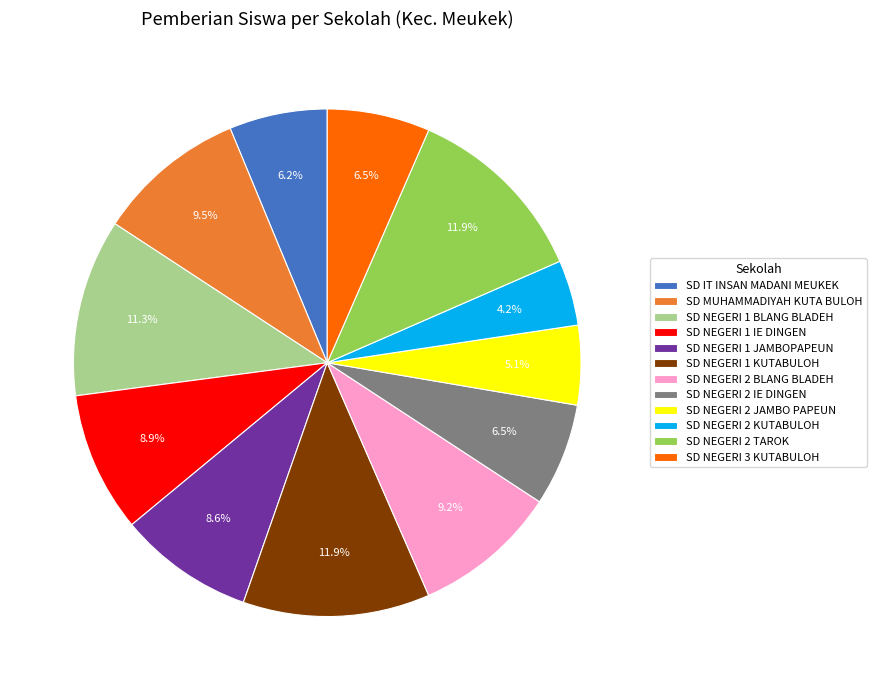

Is the sum of SD NEGERI 2 TAROK and SD NEGERI 1 KUTABULOH greater than half?

No